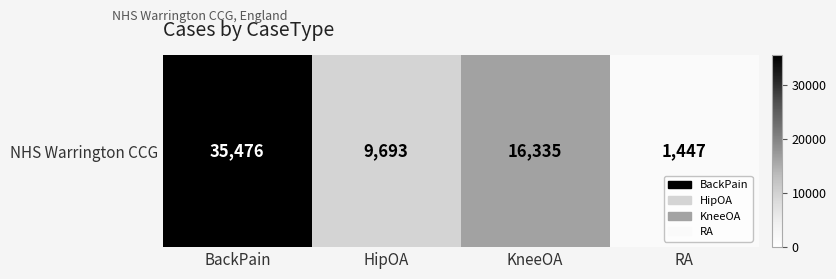

List the labels in order of value, largest first.

BackPain, KneeOA, HipOA, RA